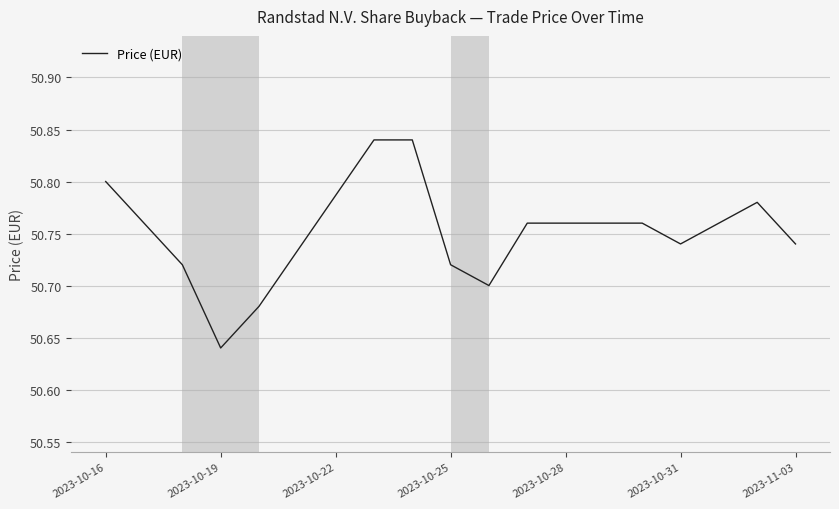

What is the greatest value displayed?

50.8